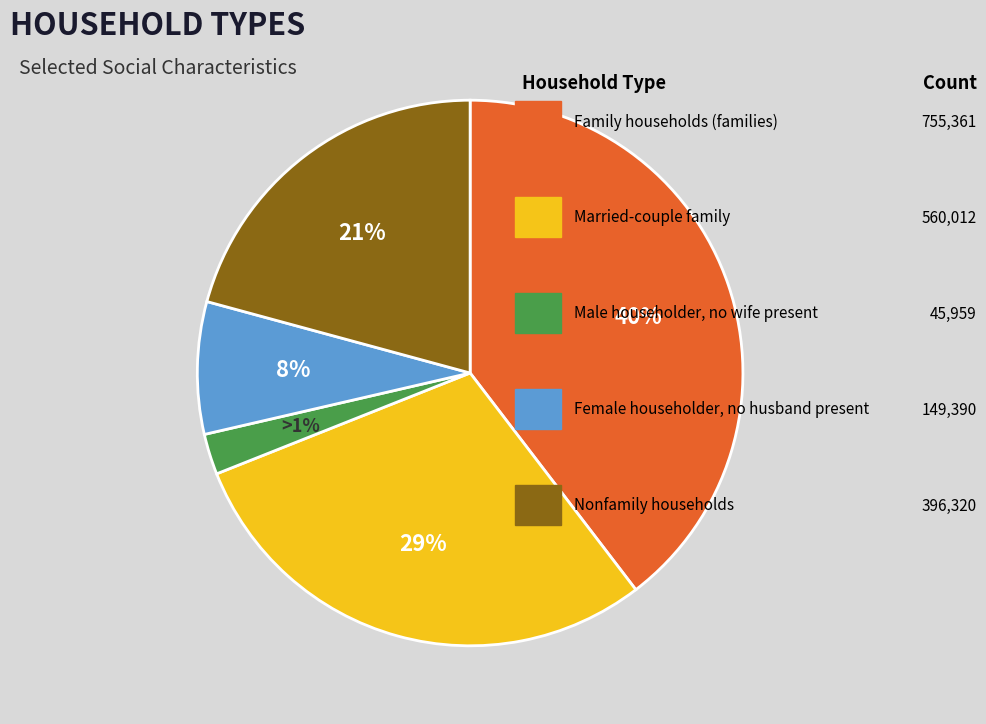

How much of the chart is everything except Married-couple family?

70.6%